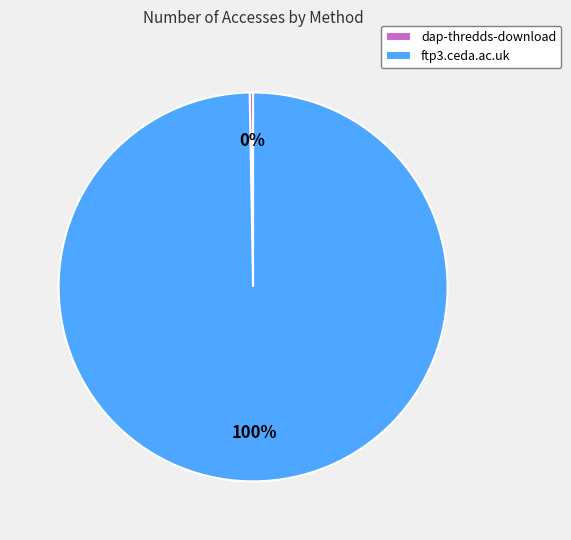

The ftp3.ceda.ac.uk slice represents 100% of the pie. True or false?

True